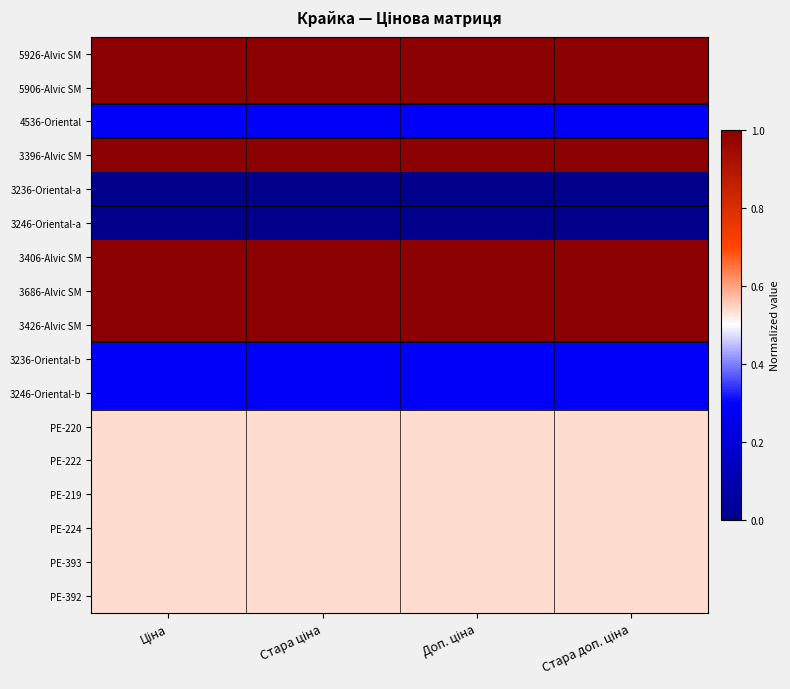

What is the total value across all series at Стара доп. ціна?

10.1